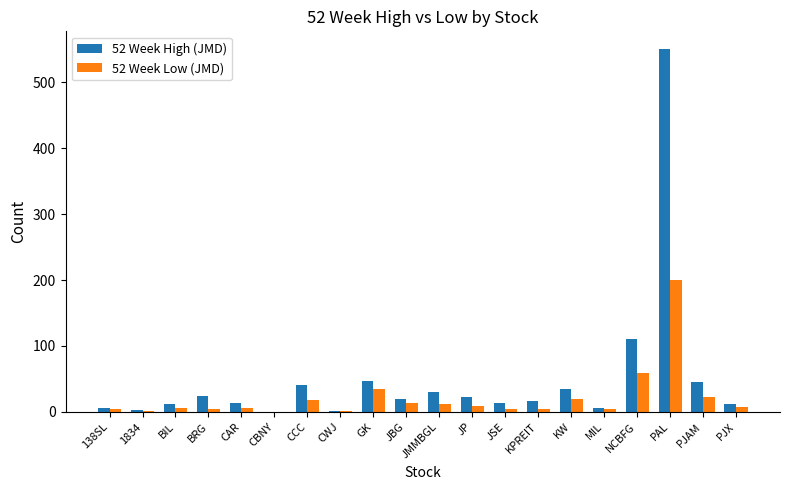

The 52 Week High (JMD) series shows 24.0 at BRG. True or false?

True